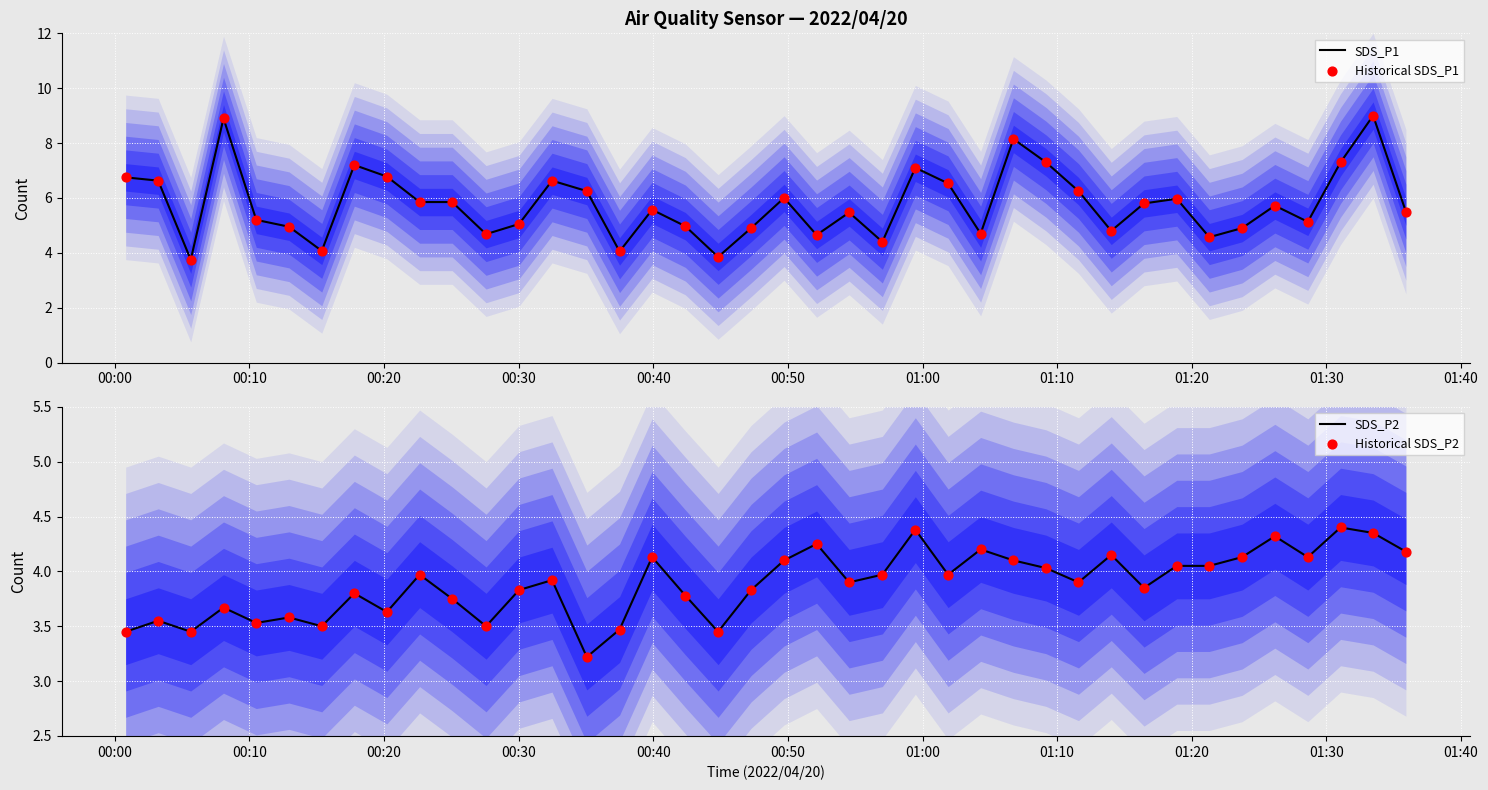

Which series contains the highest Y value?

SDS_P1